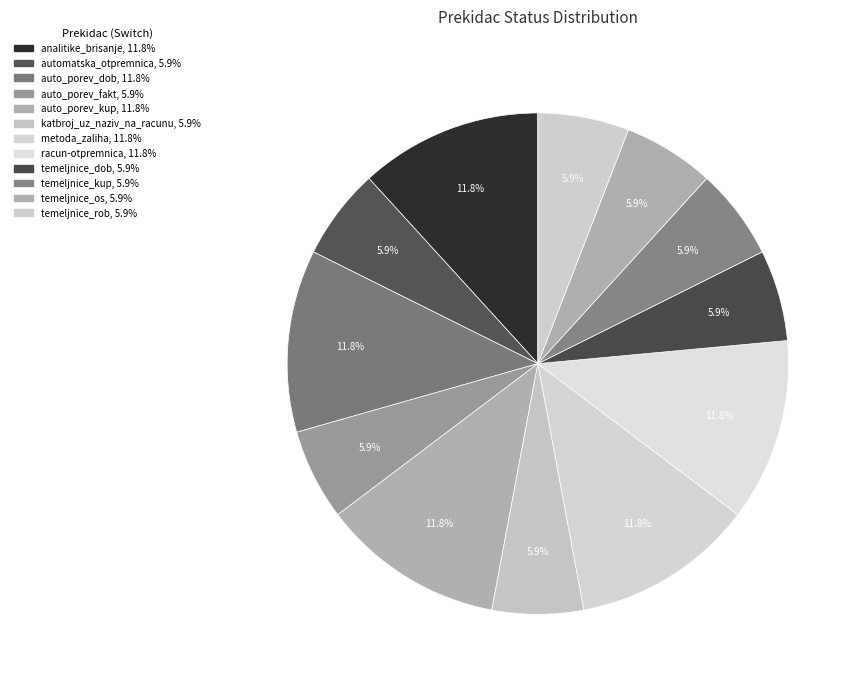

Which category has the biggest portion of the pie?

analitike_brisanje